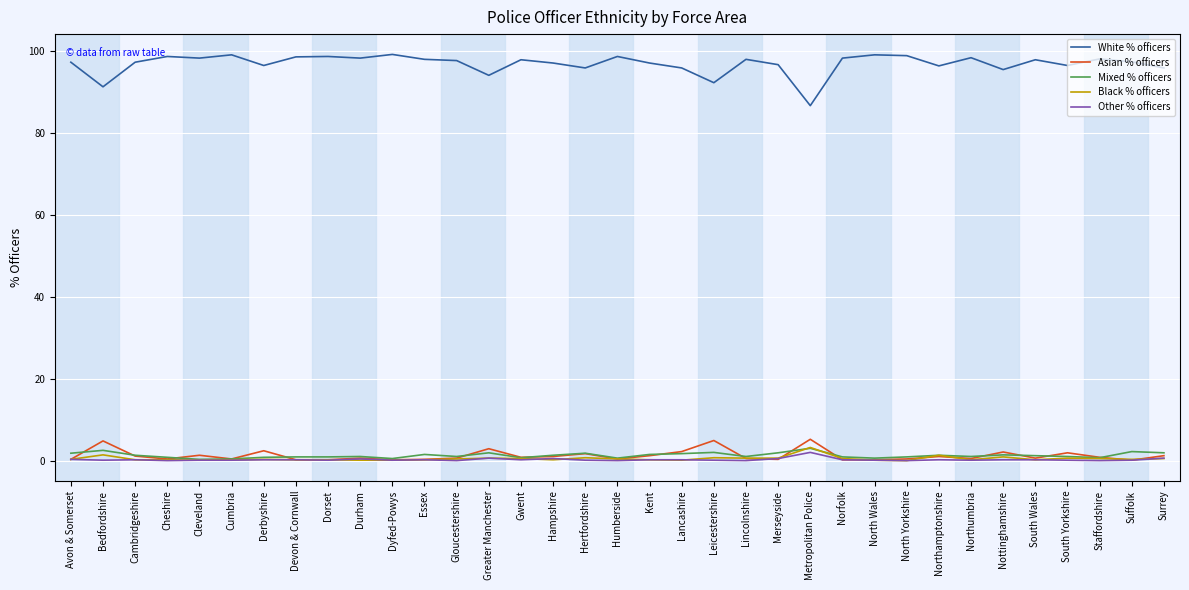

Which series has the widest spread of values?

White % officers